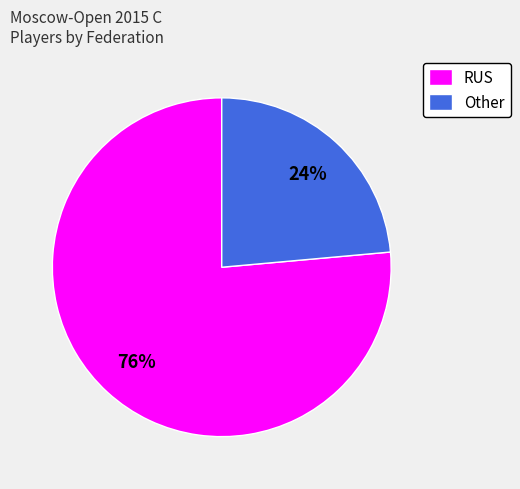

To the nearest percent, what is the combined percentage of Other and RUS?

100%